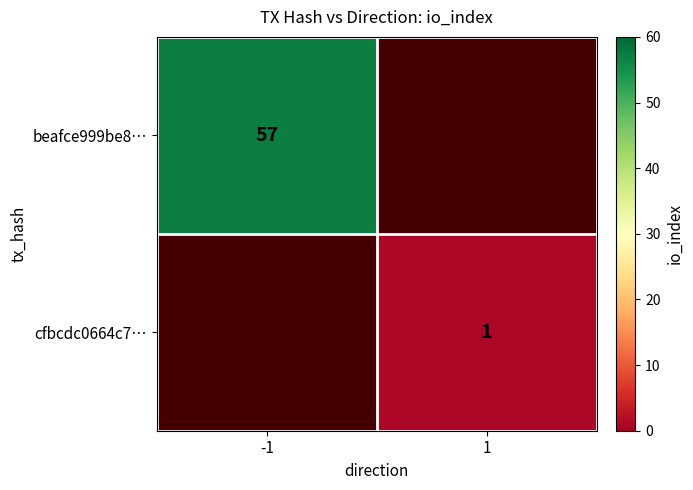

The cfbcdc0664c7… series shows 1 at 1. True or false?

True